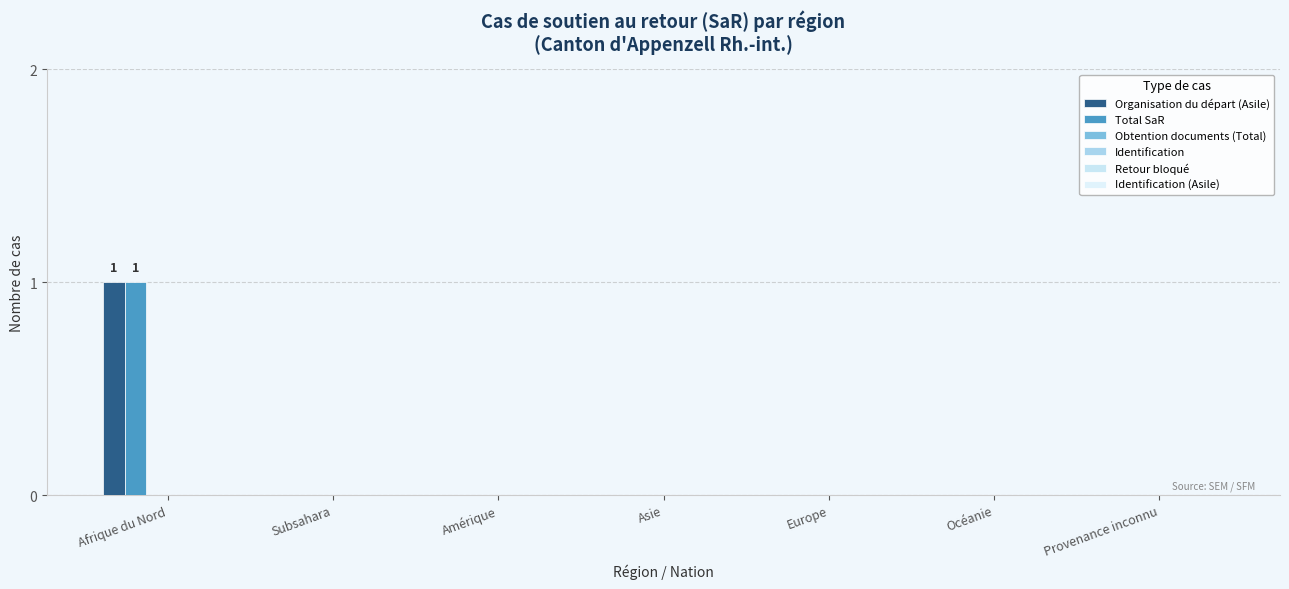

Rank the series by their maximum value, from highest to lowest.

Organisation du départ (Asile), Total SaR, Obtention documents (Total), Identification, Retour bloqué, Identification (Asile)